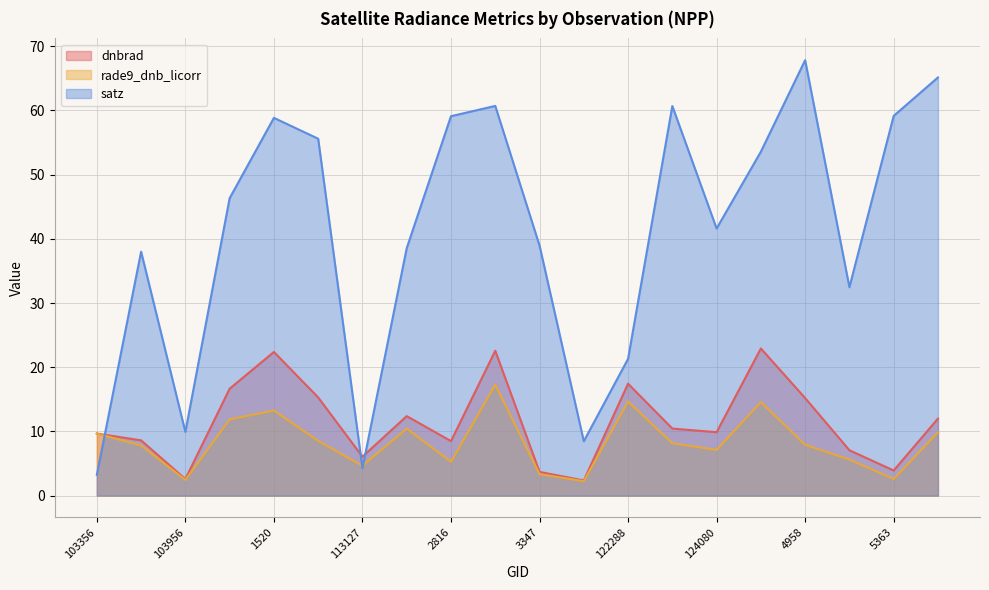

How many data points in dnbrad are less than 10?

10